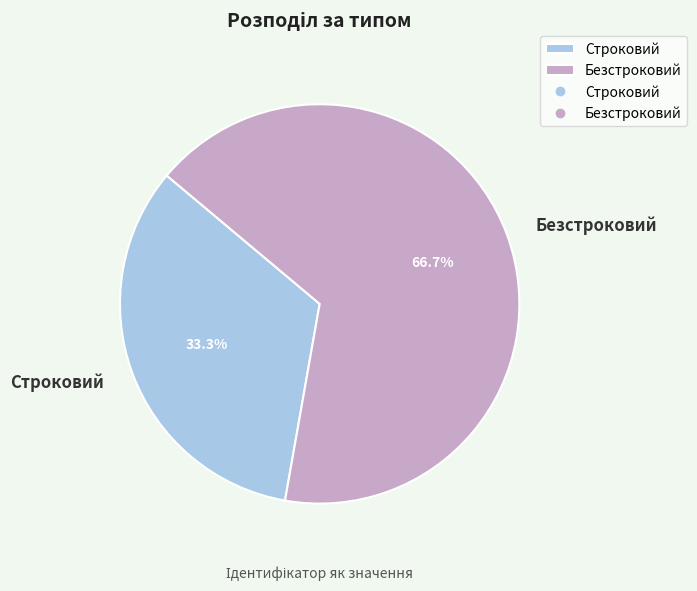

Combined, what portion of the pie is Строковий and Безстроковий?

100.0%